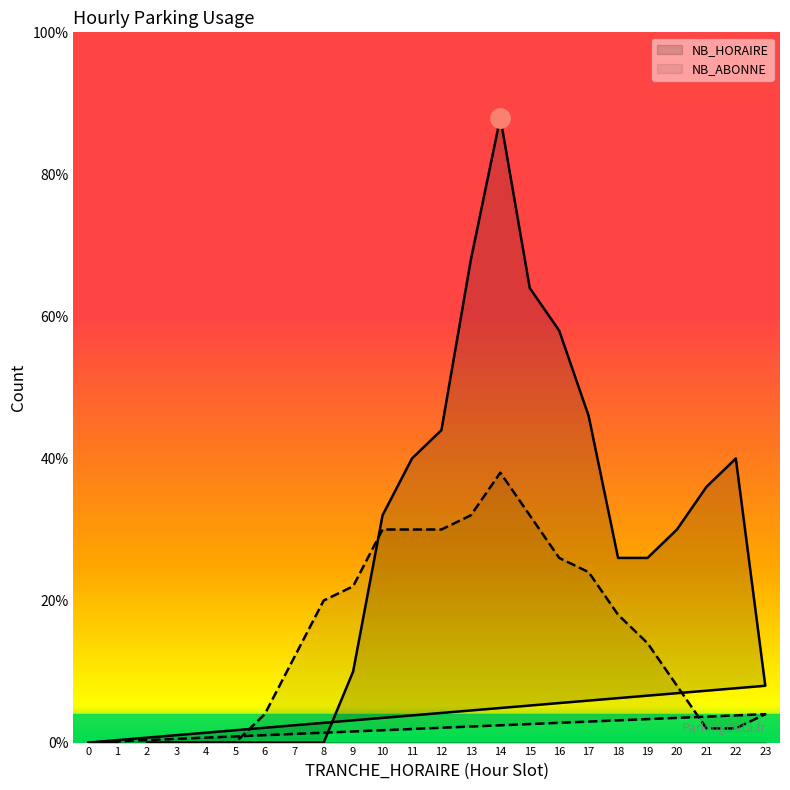

Reading left to right, transcribe all the data shown in this chart.

NB_HORAIRE: 2=0	3=0	4=0	5=0	6=0	7=0	8=0	9=5	10=16	11=20	12=22	13=34	14=44	15=32	16=29	17=23	18=13	19=13	20=15	21=18	22=20	23=4	0=0	1=0
NB_ABONNE: 2=0	3=0	4=0	5=0	6=2	7=6	8=10	9=11	10=15	11=15	12=15	13=16	14=19	15=16	16=13	17=12	18=9	19=7	20=4	21=1	22=1	23=2	0=0	1=0